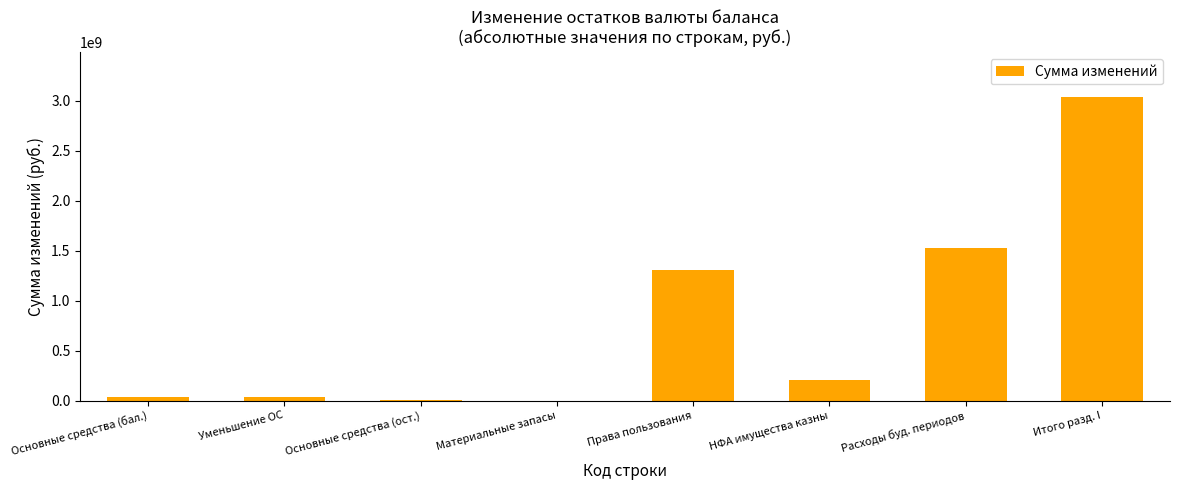

How many values exceed 202691422?

4